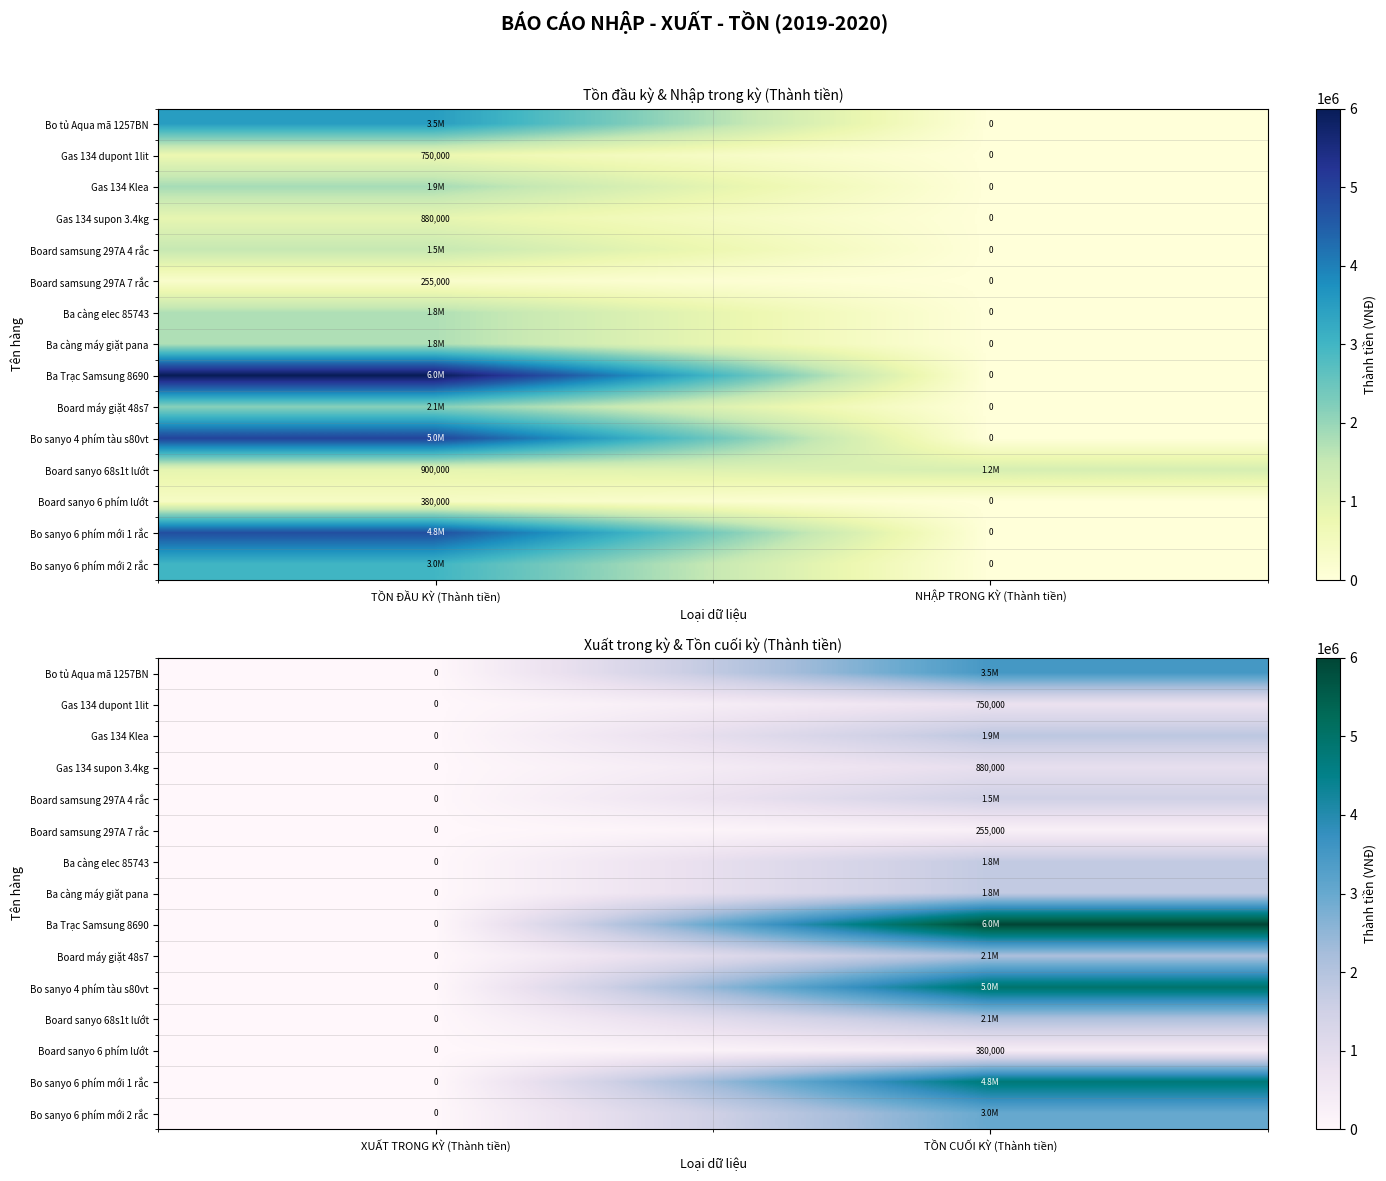

Is it true that Board samsung 297A 4 rắc equals 698885 at XUẤT TRONG KỲ (Thành tiền)?

False